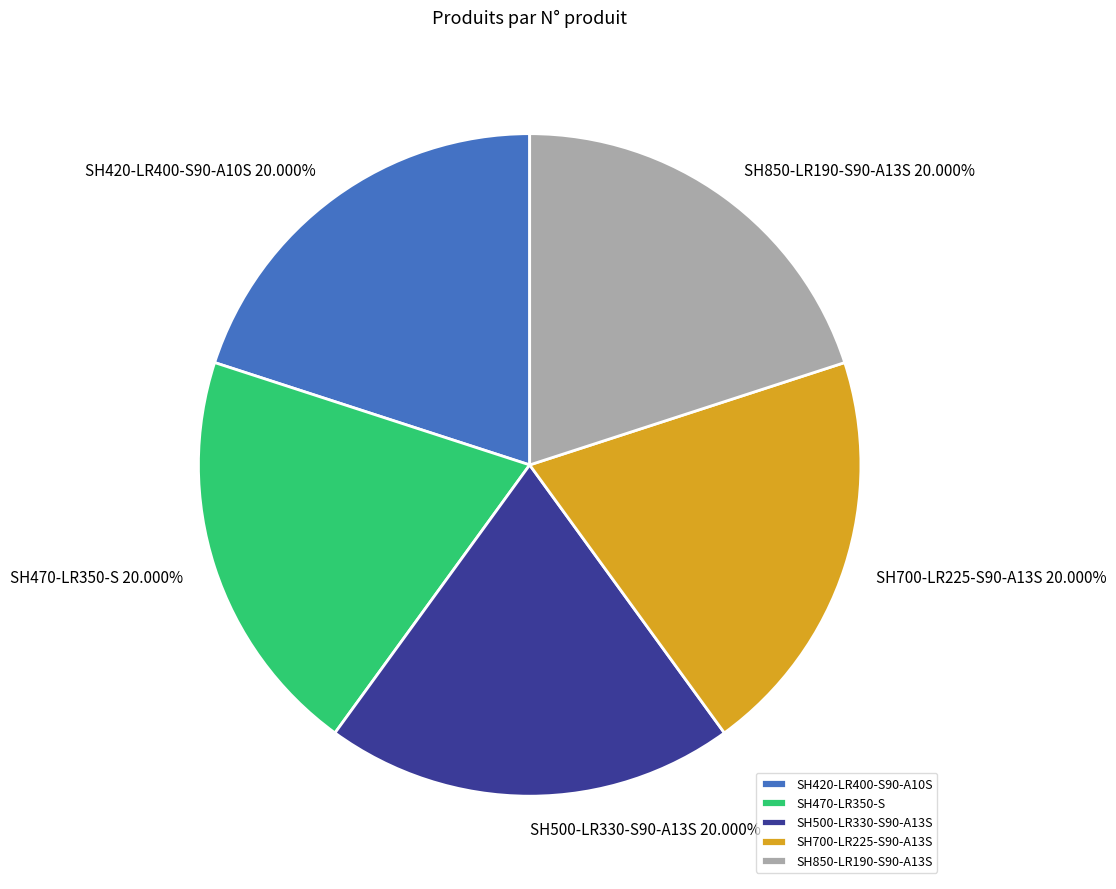

To the nearest percent, what is the combined percentage of SH420-LR400-S90-A10S and SH700-LR225-S90-A13S?

40%